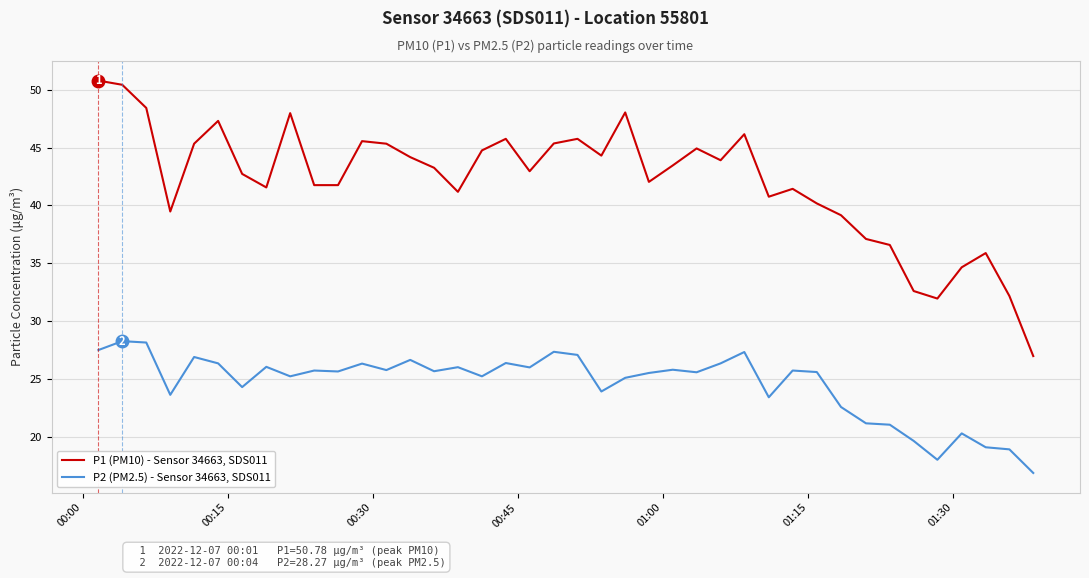

Which series has the widest spread of values?

P1 (PM10) - Sensor 34663, SDS011